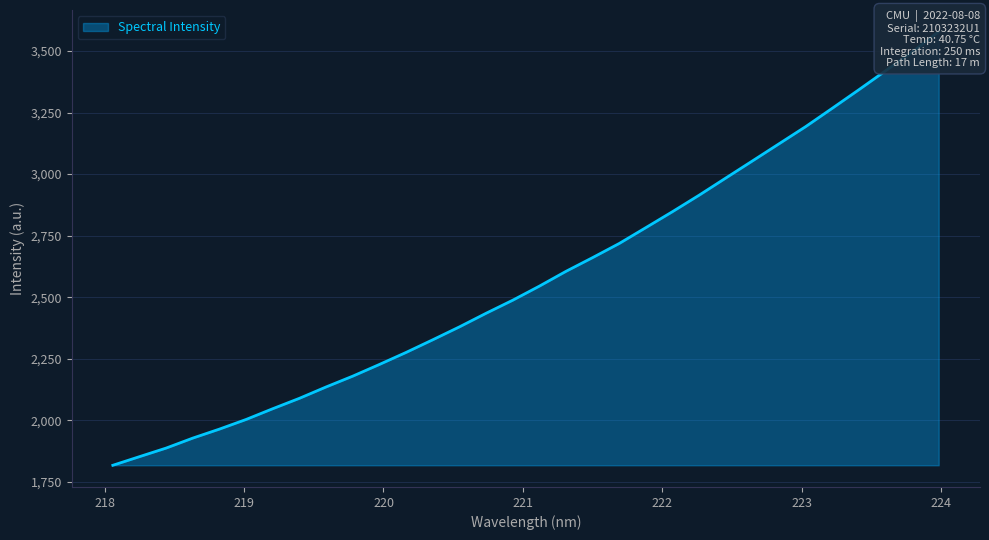

Does the chart display data point markers on the line(s)?

No